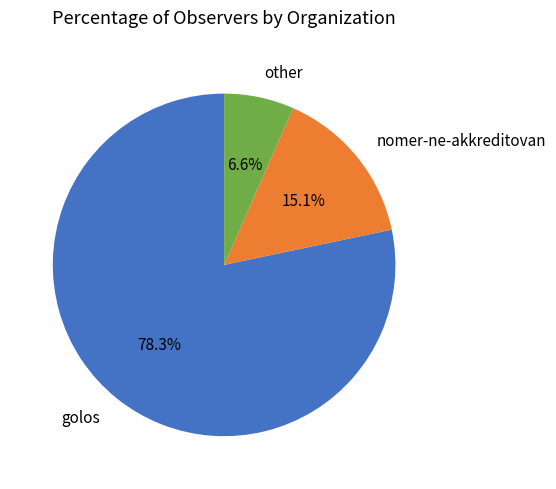

Count the number of slices in the pie.

3